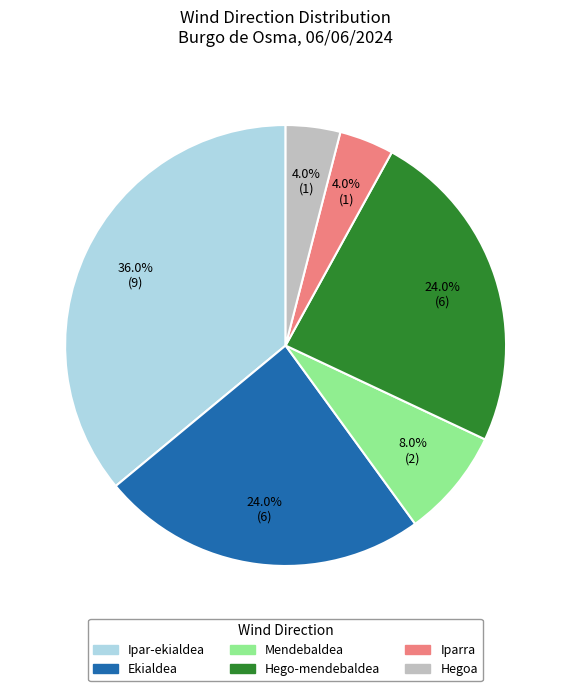

How many segments does this pie chart have?

6